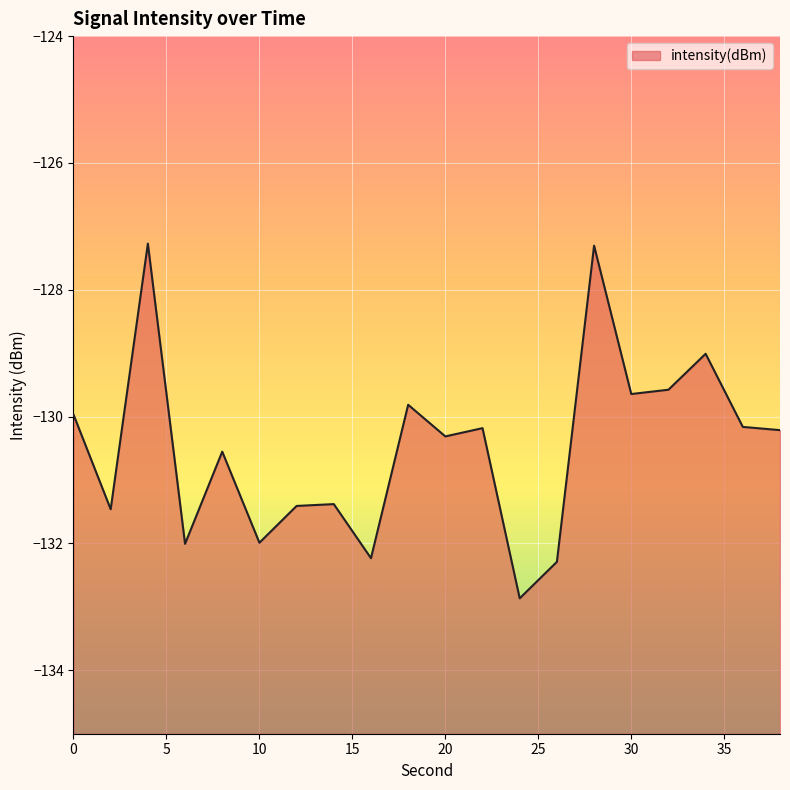

How many distinct data groups are displayed?

1